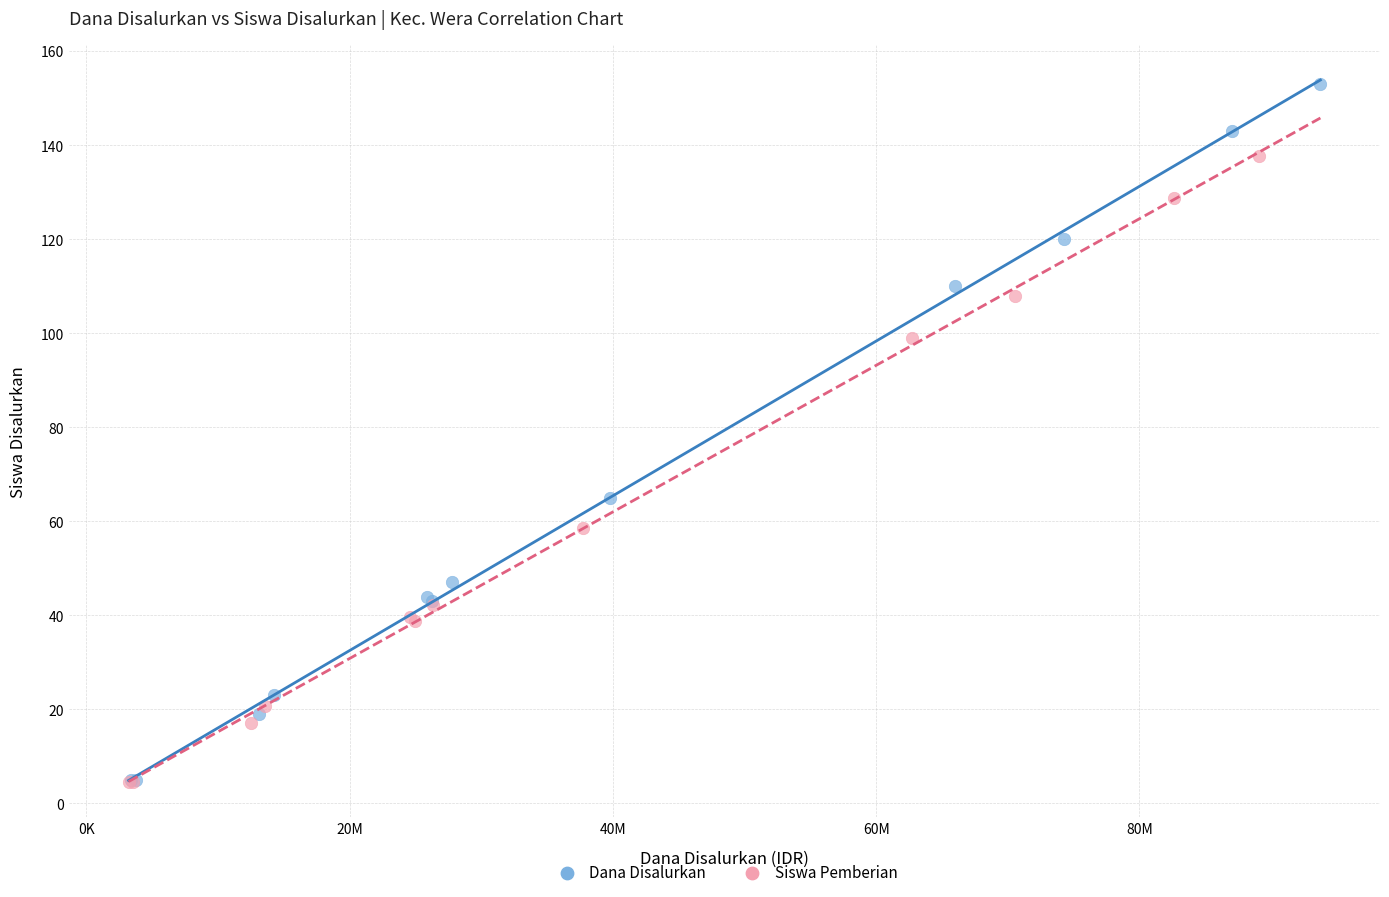

Which series has the largest Y range (max minus min)?

Dana Disalurkan